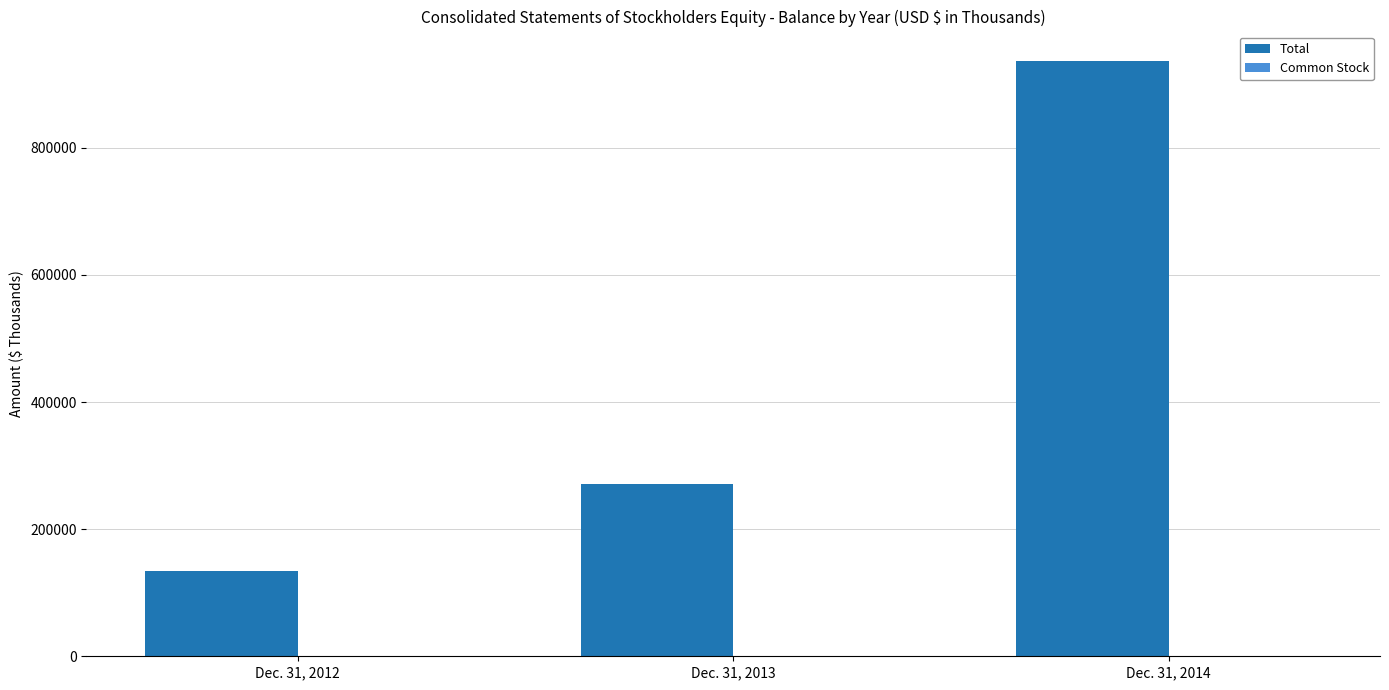

Between Dec. 31, 2012 and Dec. 31, 2014, which series saw the biggest shift?

Total